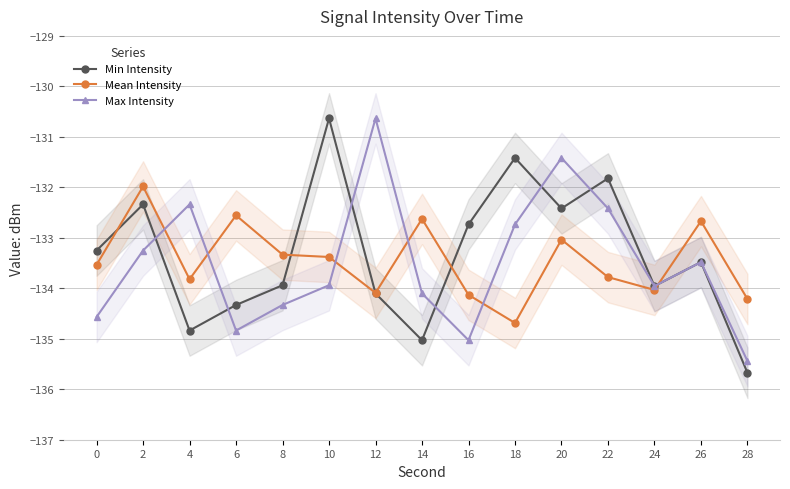

What is the difference between the Max Intensity values at 22 and 14?

1.7